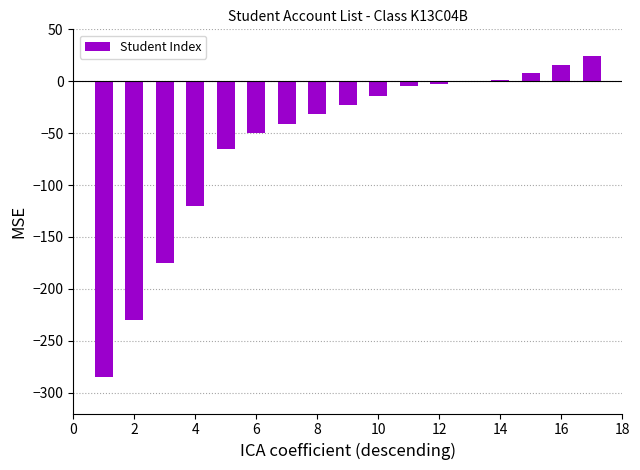

What is the sum of all values?

-995